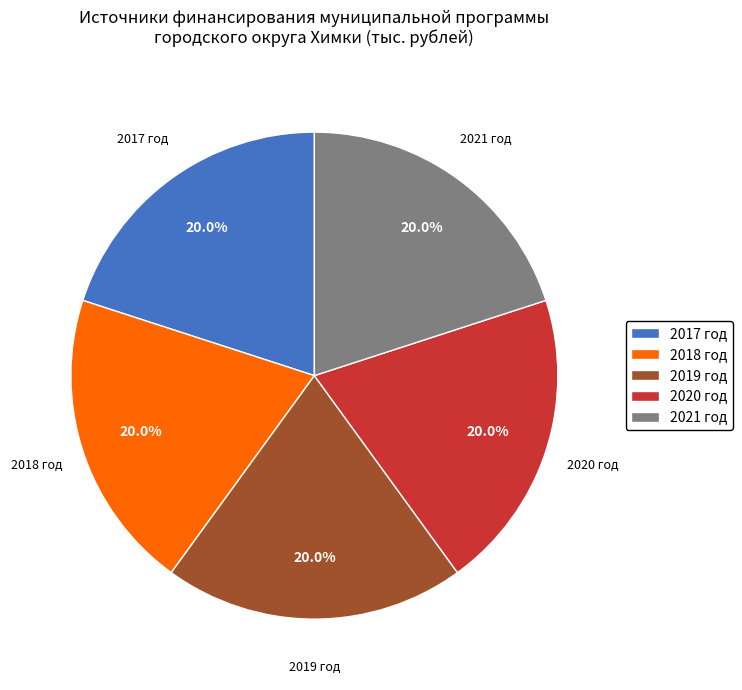

How many slices are in this pie chart?

5